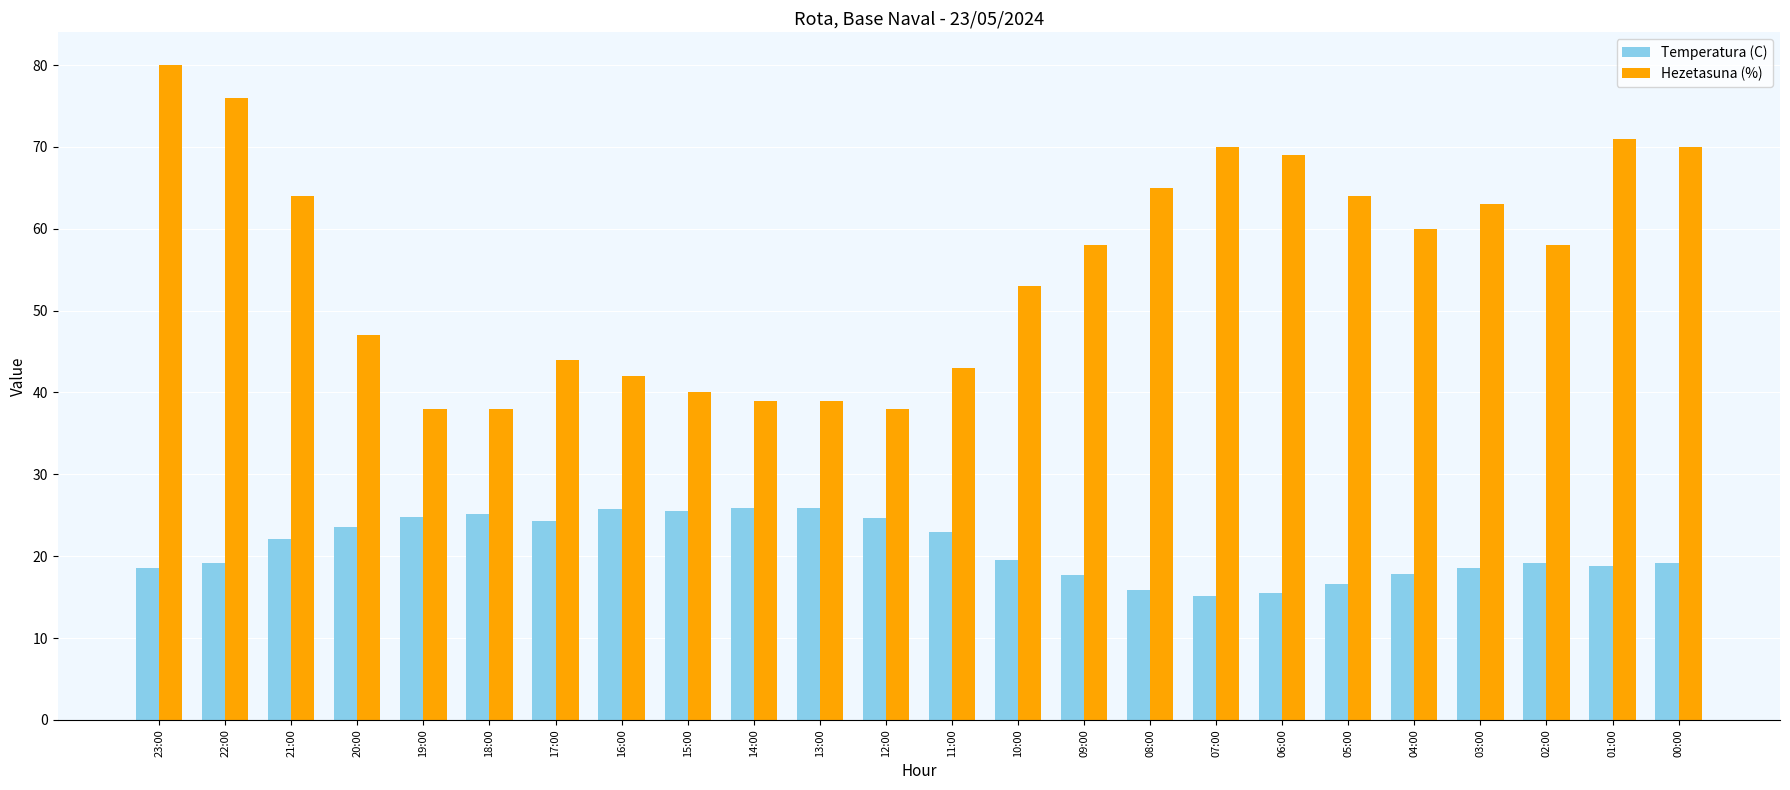

True or false: Temperatura (C) has a value of 15.1 at 07:00.

True